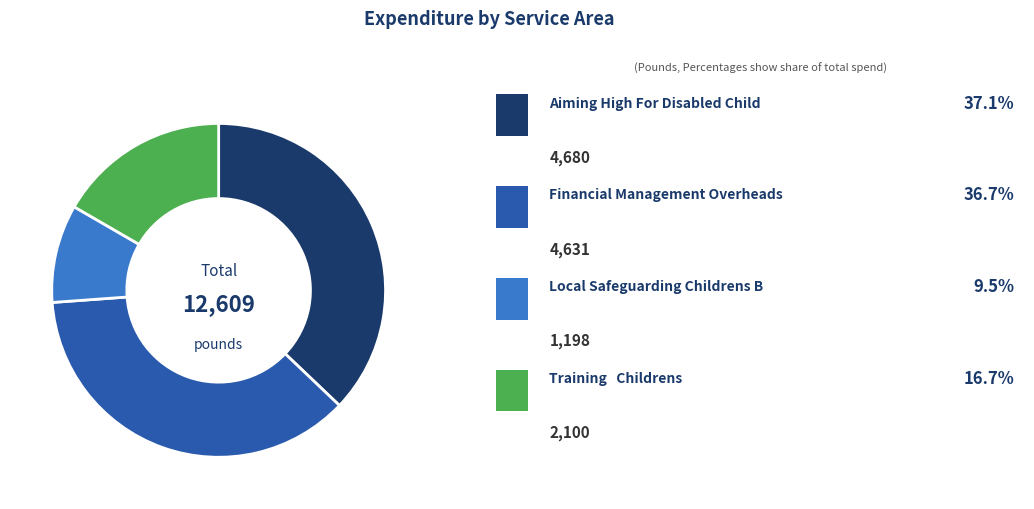

Is there a majority slice in this chart?

No